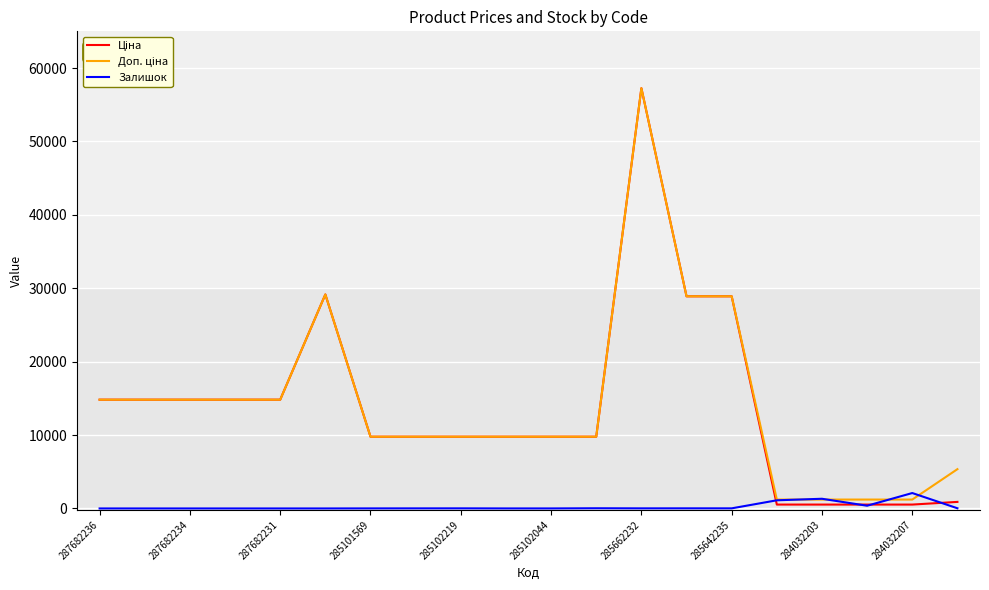

What is the maximum value shown in the chart?

57258.0